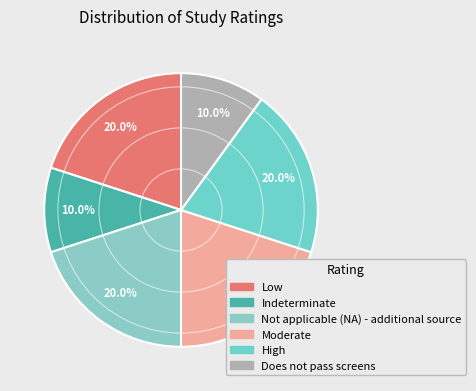

The Moderate slice represents 14% of the pie. True or false?

False